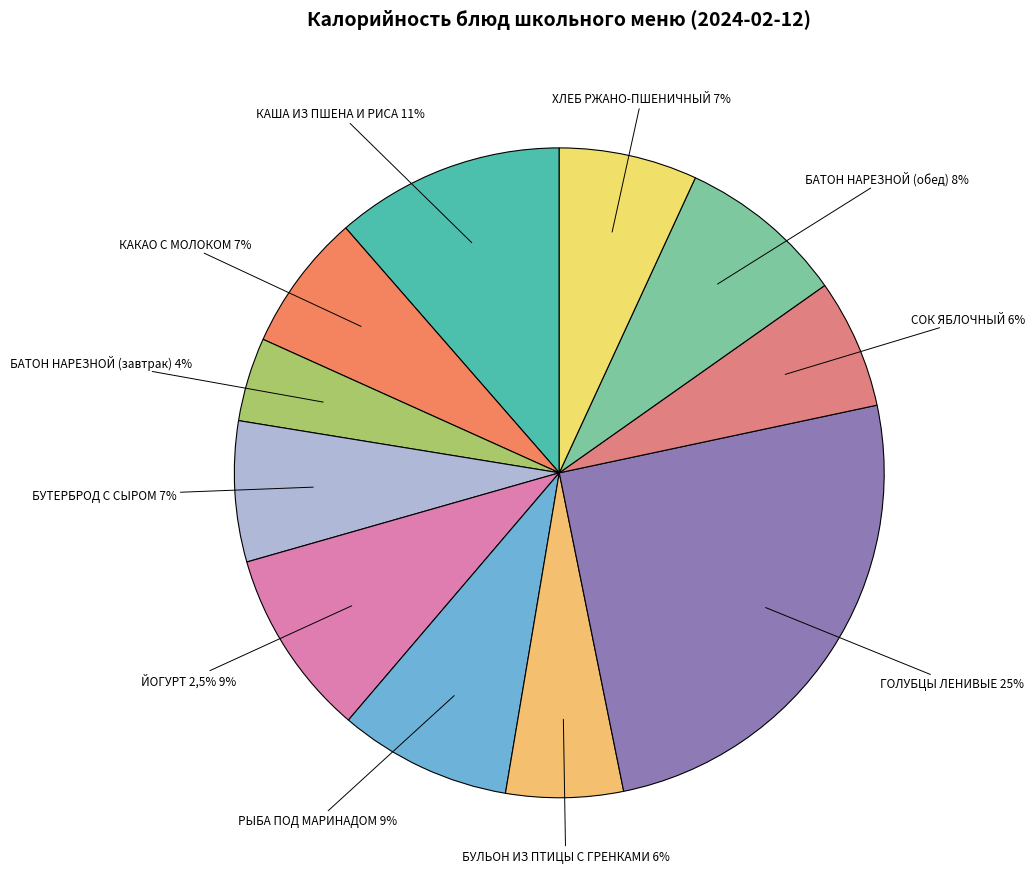

What is the largest slice in the pie chart?

ГОЛУБЦЫ ЛЕНИВЫЕ